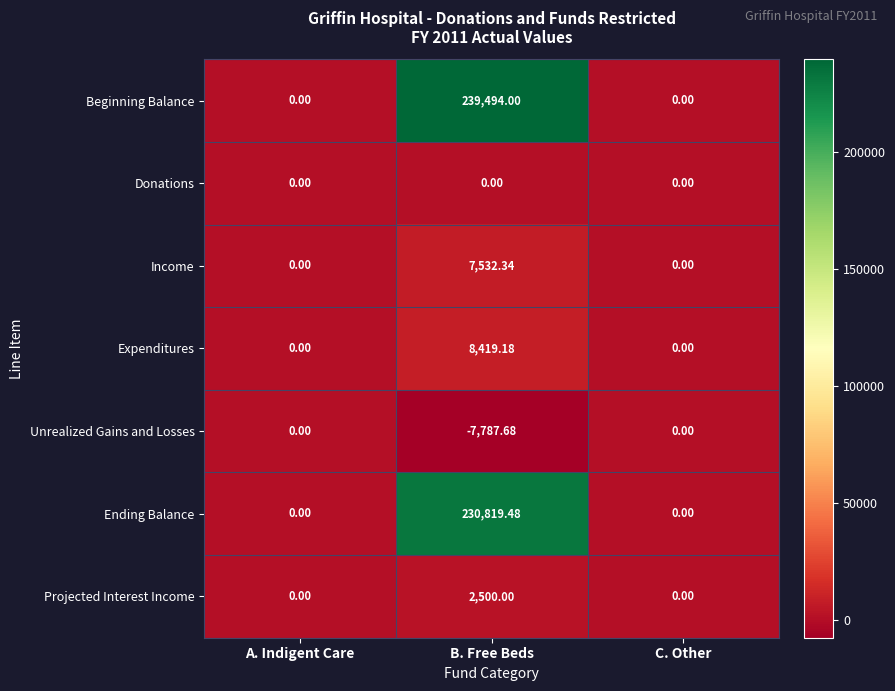

What is the minimum value shown in the chart?

-7787.7